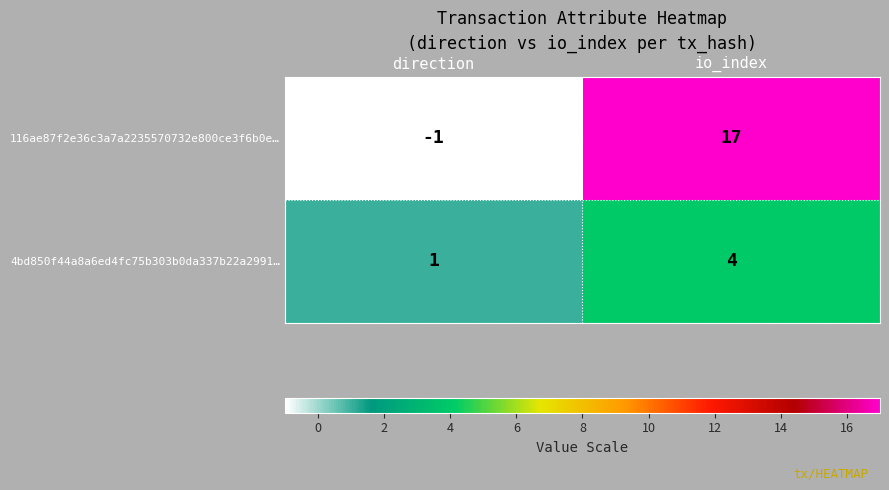

Which series has the widest spread of values?

116ae87f2e36c3a7a2235570732e800ce3f6b0e…